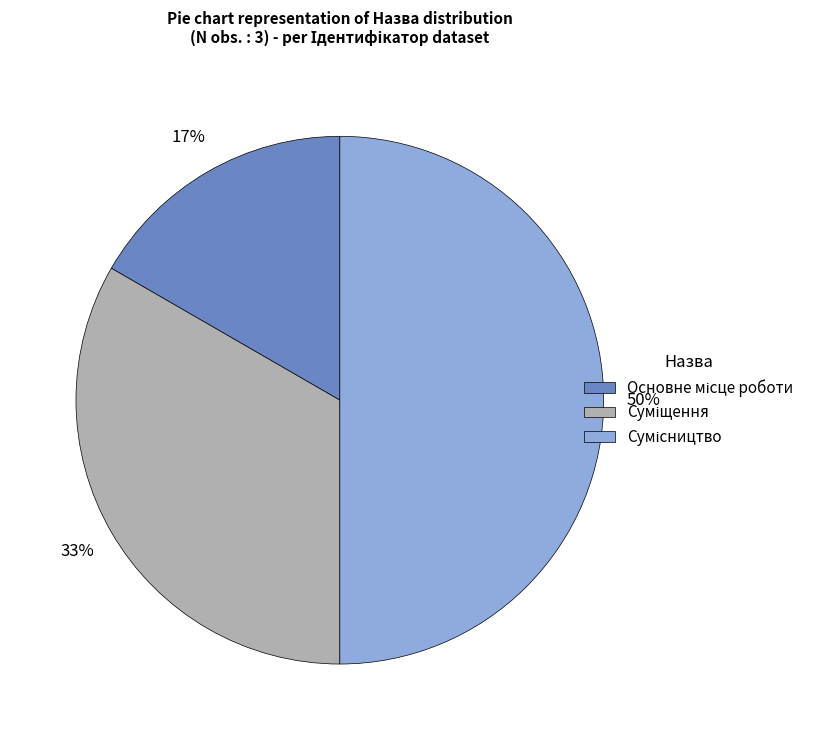

To the nearest percent, what is the difference between the largest and smallest slice percentages?

33%